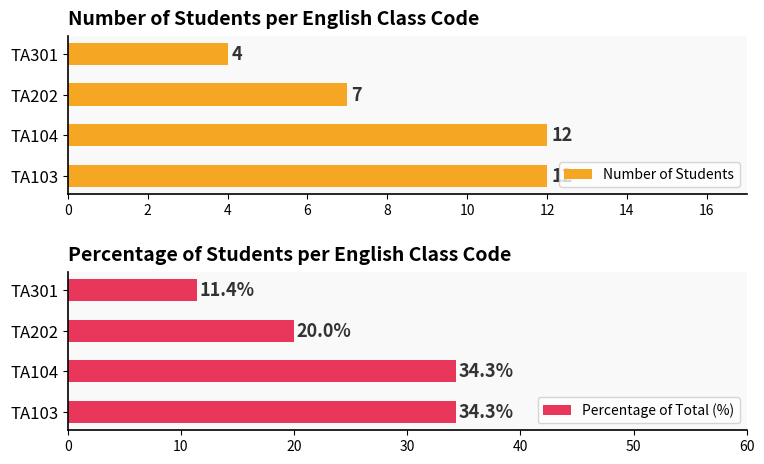

What is the value of the Percentage of Total (%) bar at the 4th from the left?

11.4